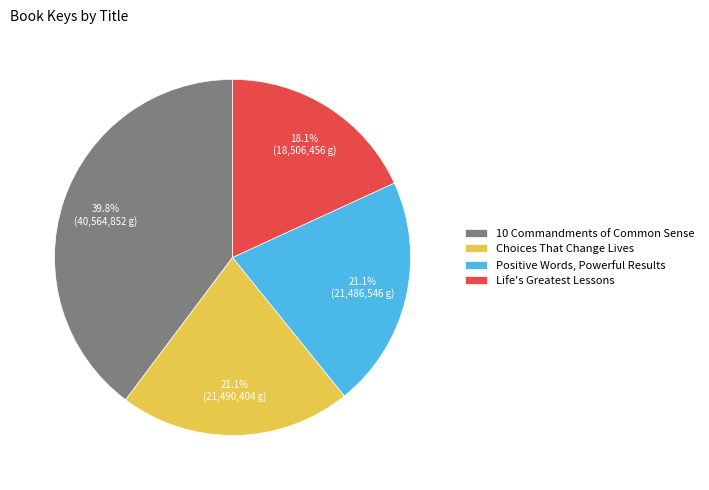

What is the smallest slice in the pie chart?

Life's Greatest Lessons